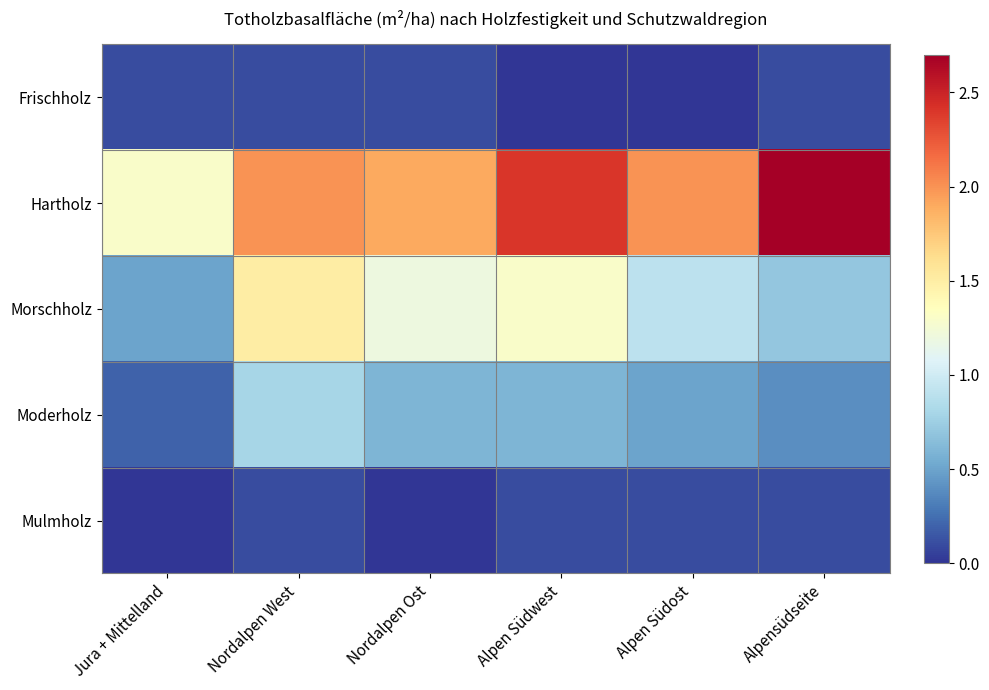

At which category is the sum across all series the highest?

Nordalpen West